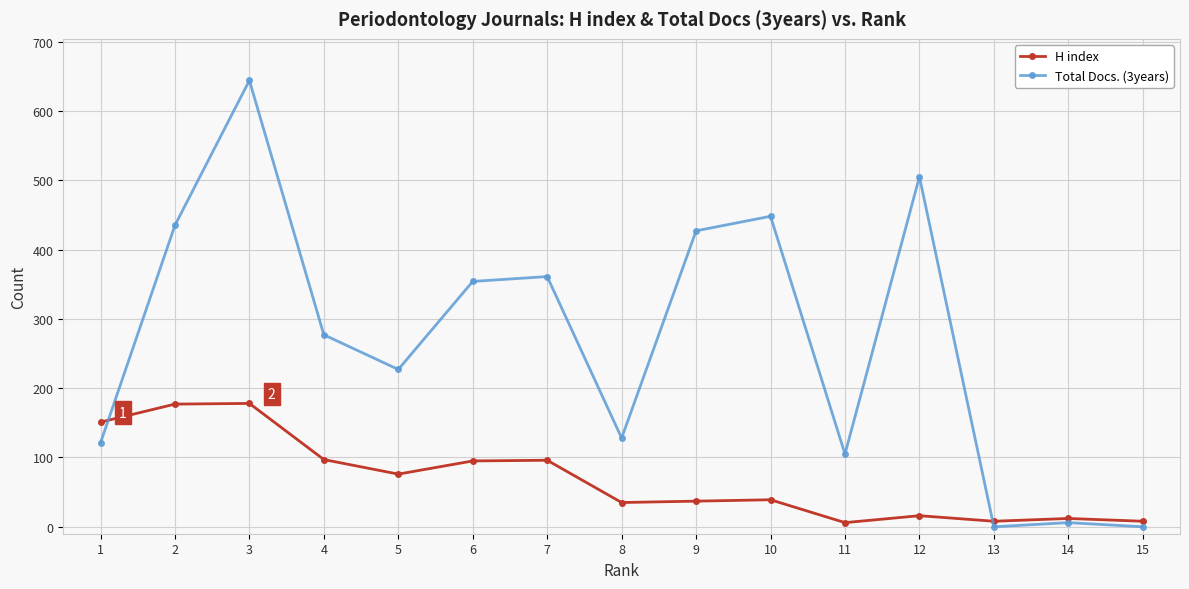

At how many categories does at least one series exceed 637?

1